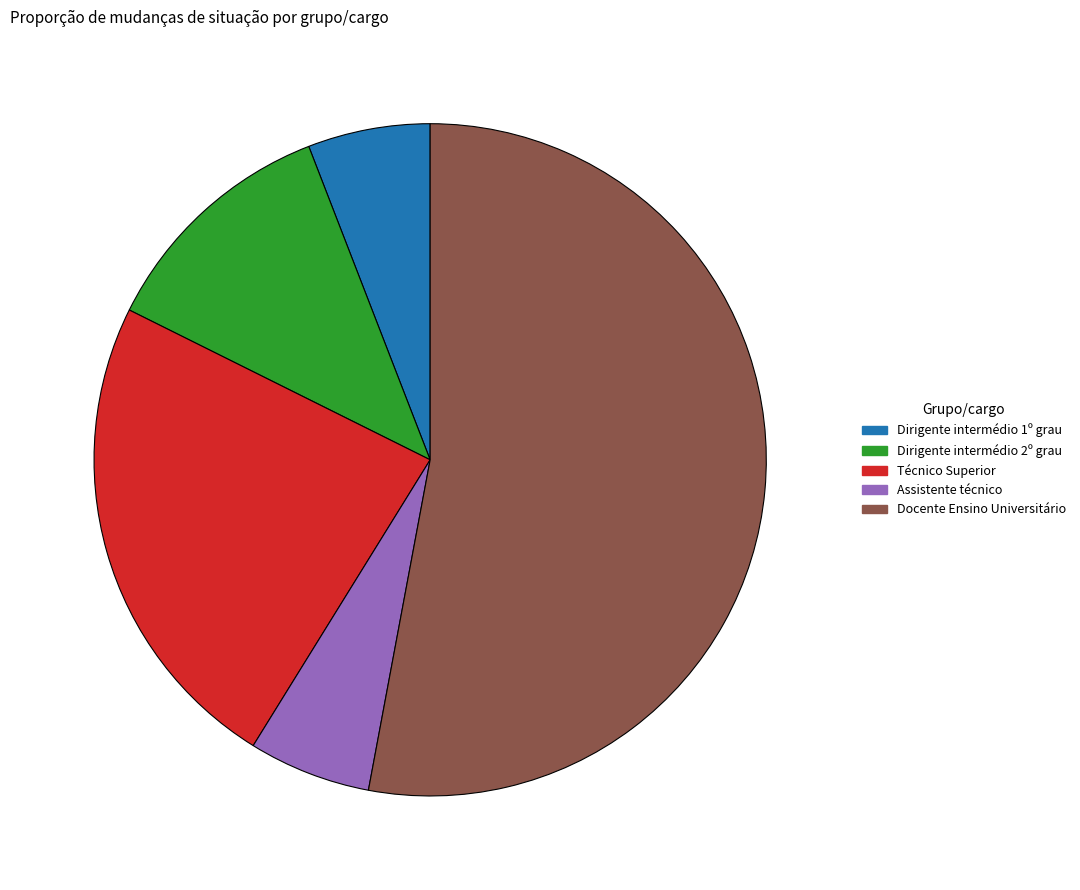

What is the ratio of the value at Docente Ensino Universitário to the value at Assistente técnico?

9.0